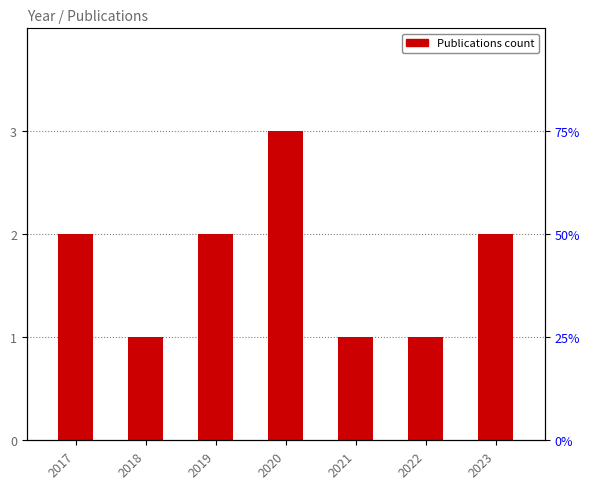

Reading left to right, transcribe all the data shown in this chart.

2017=2	2018=1	2019=2	2020=3	2021=1	2022=1	2023=2